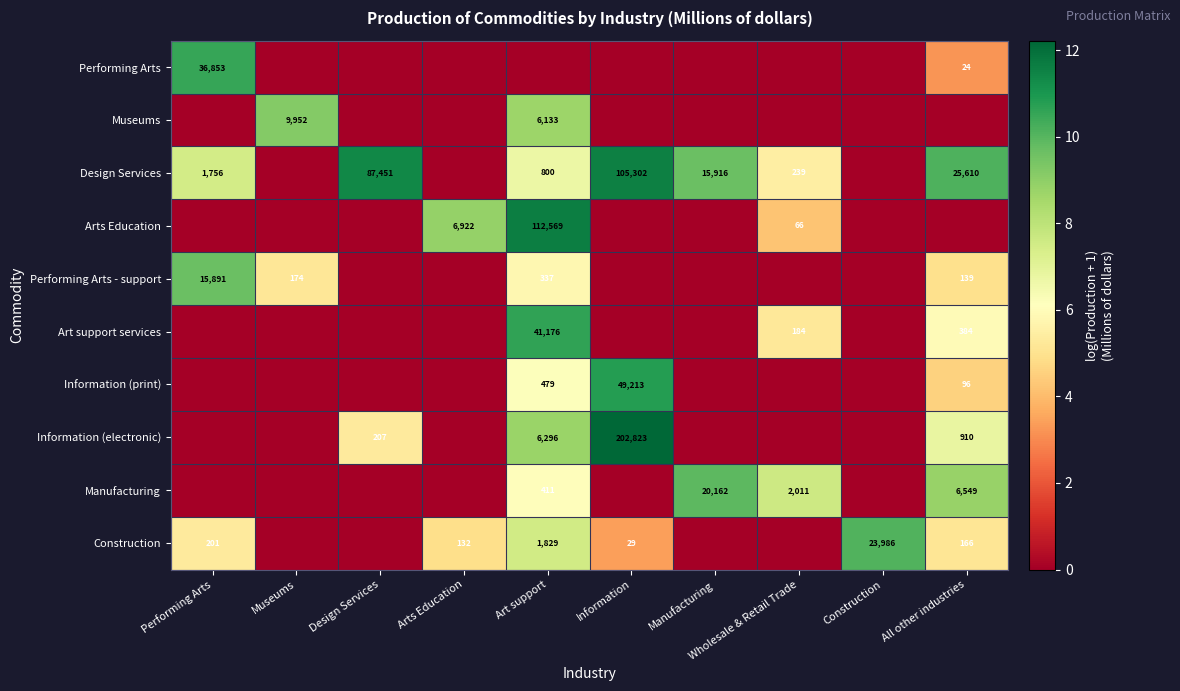

Is it true that Information (electronic) equals 6296 at Art support?

True